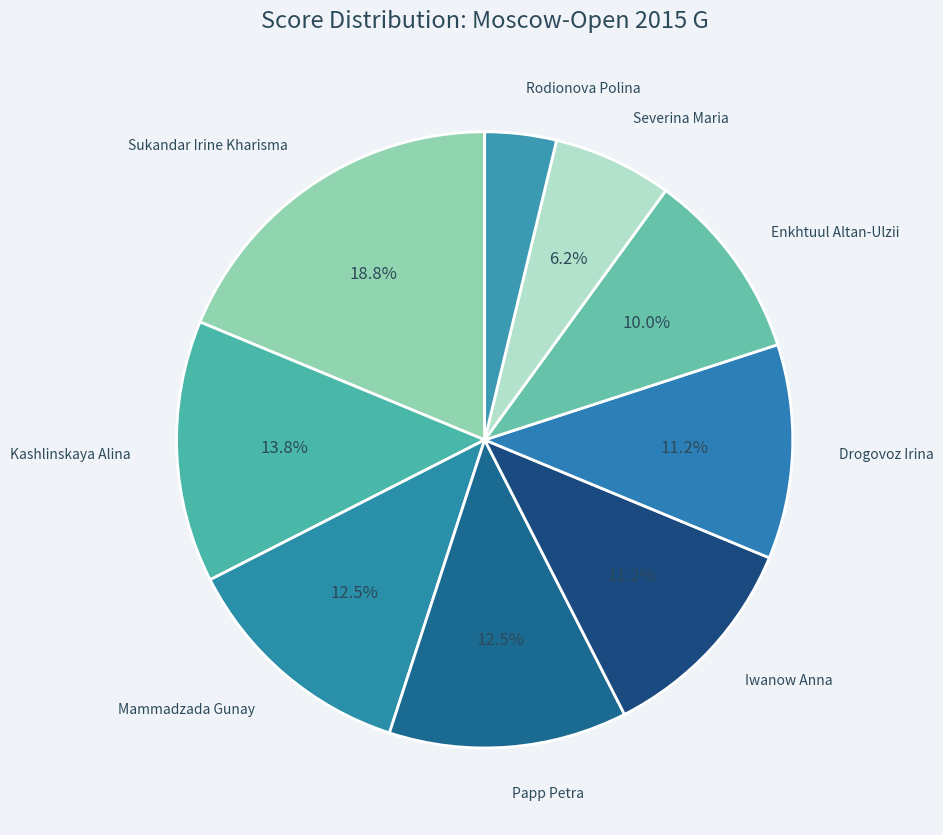

Does any single category account for the majority?

No